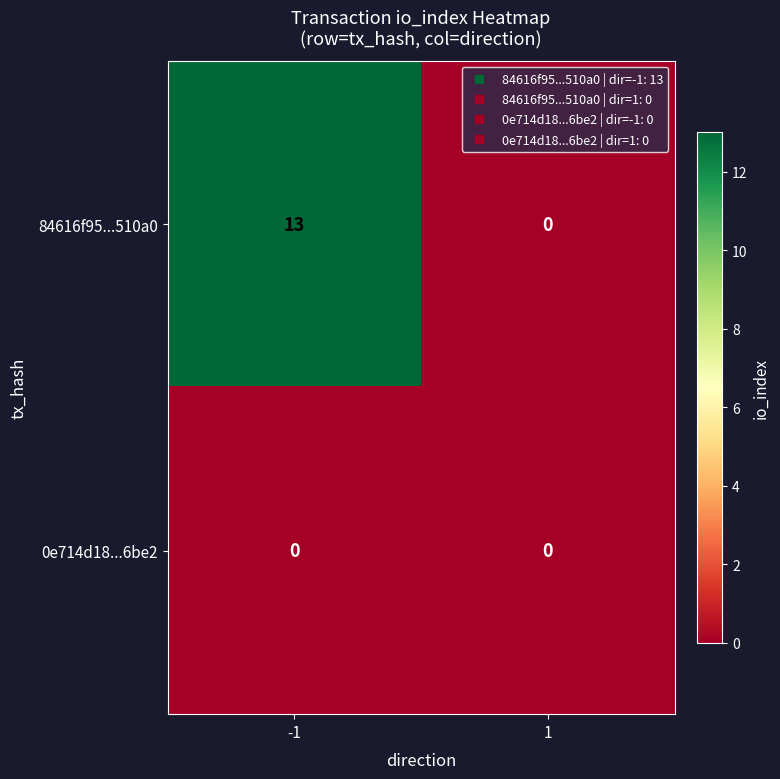

Reading left to right, extract all data points from this chart.

84616f95...510a0: 13	0
0e714d18...6be2: 0	0